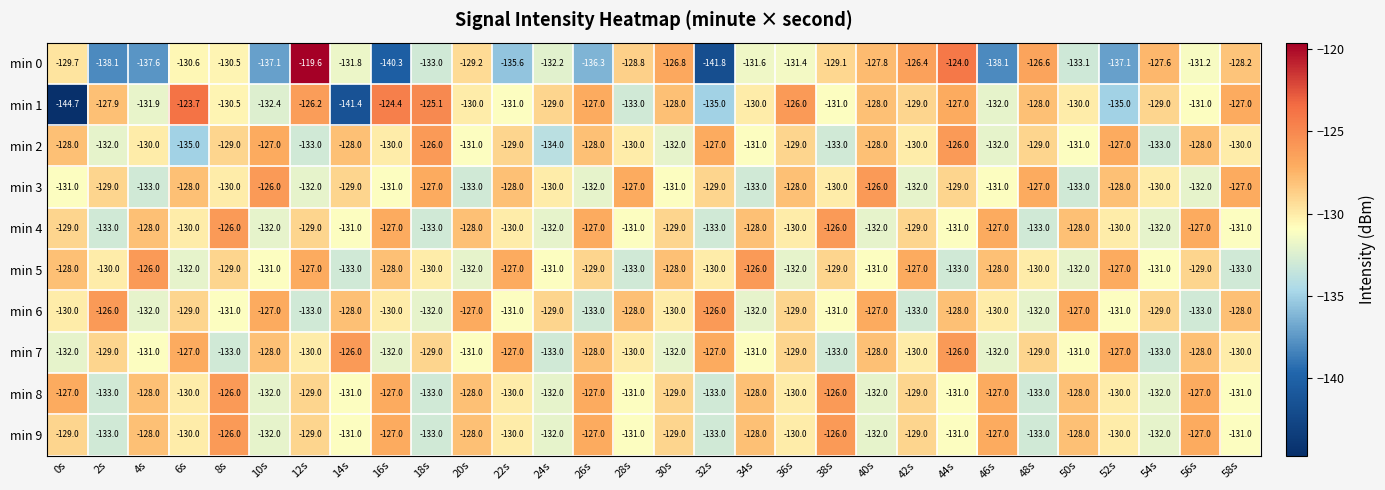

What is the total value across all series at 34s?

-1298.6